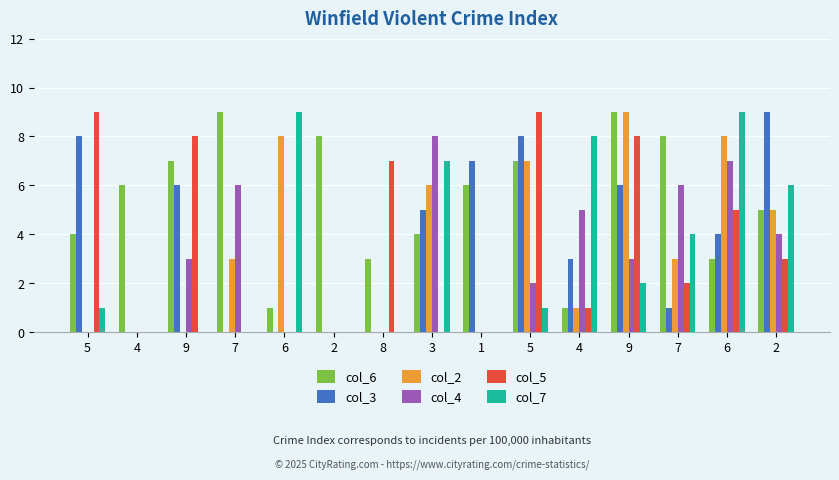

Which category has the lowest value in the col_7 series?

4